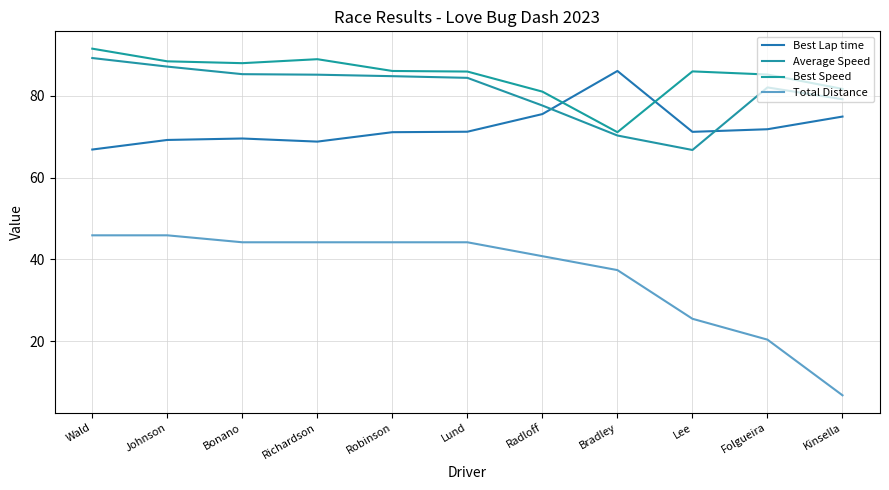

What is the maximum value for Average Speed?

89.2